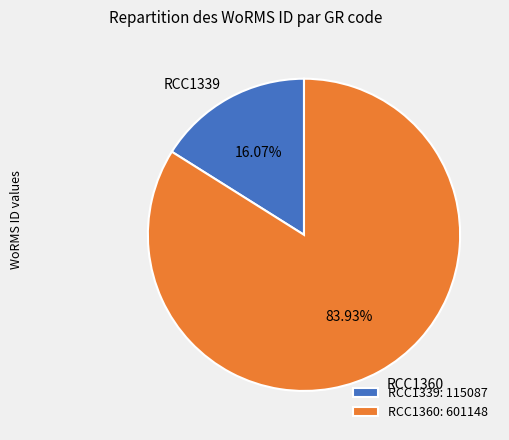

To the nearest percent, what portion does RCC1360 represent?

84%